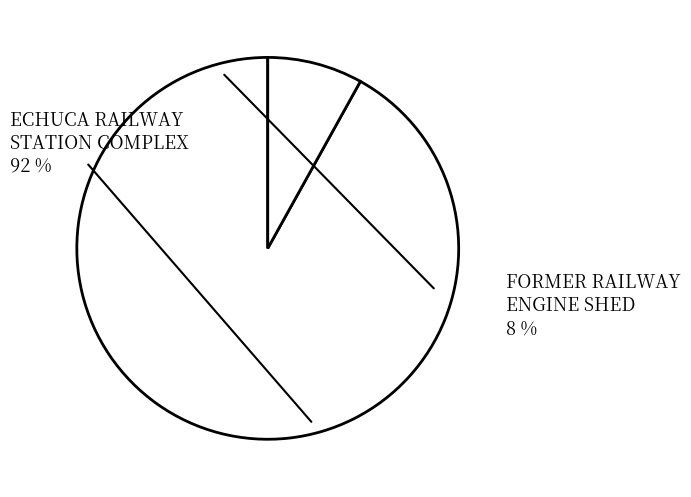

What portion of the pie excludes ECHUCA RAILWAY STATION COMPLEX?

8.1%